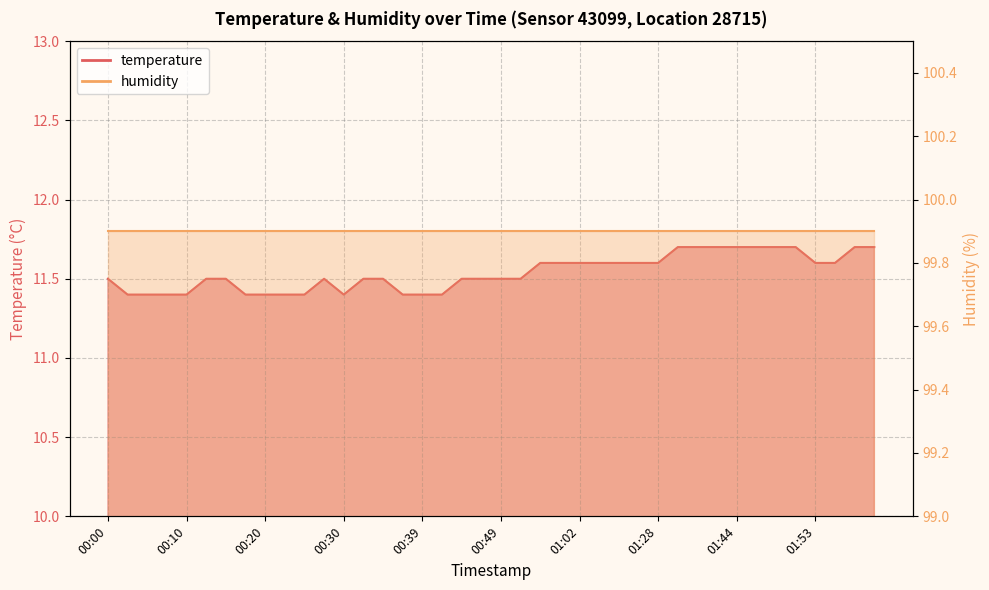

What is the maximum value shown in the chart?

11.7